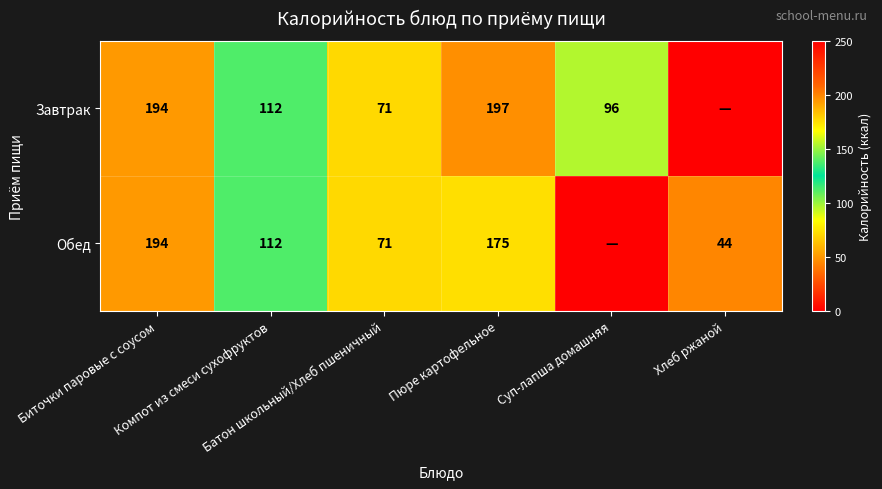

What is the highest value of the Обед series?

194